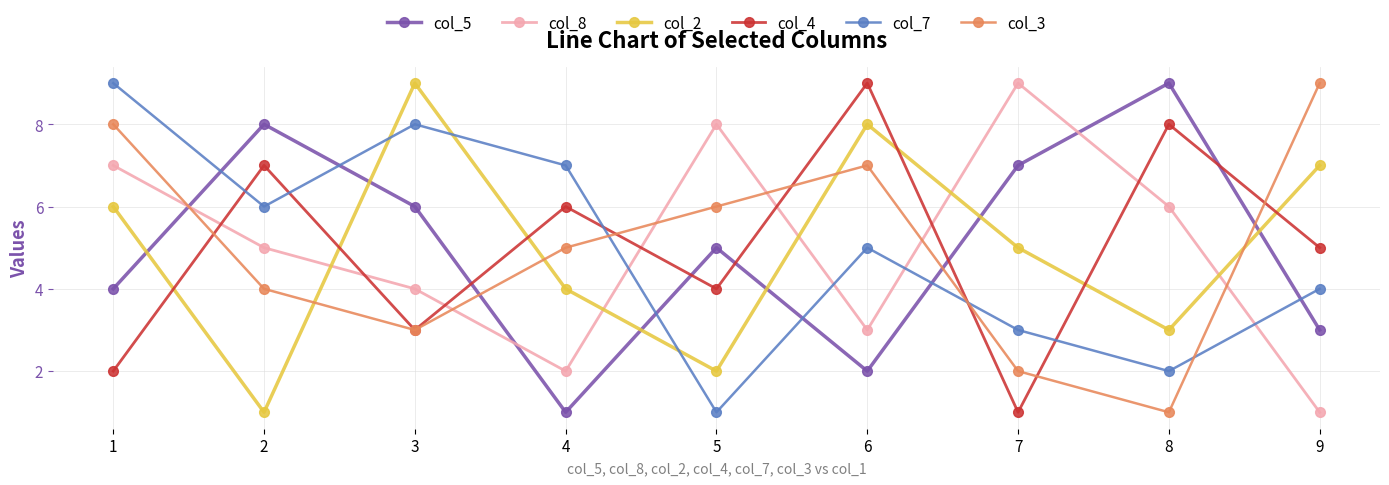

Reading left to right, extract all data points from this chart.

col_5: 1=4	2=8	3=6	4=1	5=5	6=2	7=7	8=9	9=3
col_8: 1=7	2=5	3=4	4=2	5=8	6=3	7=9	8=6	9=1
col_2: 1=6	2=1	3=9	4=4	5=2	6=8	7=5	8=3	9=7
col_4: 1=2	2=7	3=3	4=6	5=4	6=9	7=1	8=8	9=5
col_7: 1=9	2=6	3=8	4=7	5=1	6=5	7=3	8=2	9=4
col_3: 1=8	2=4	3=3	4=5	5=6	6=7	7=2	8=1	9=9